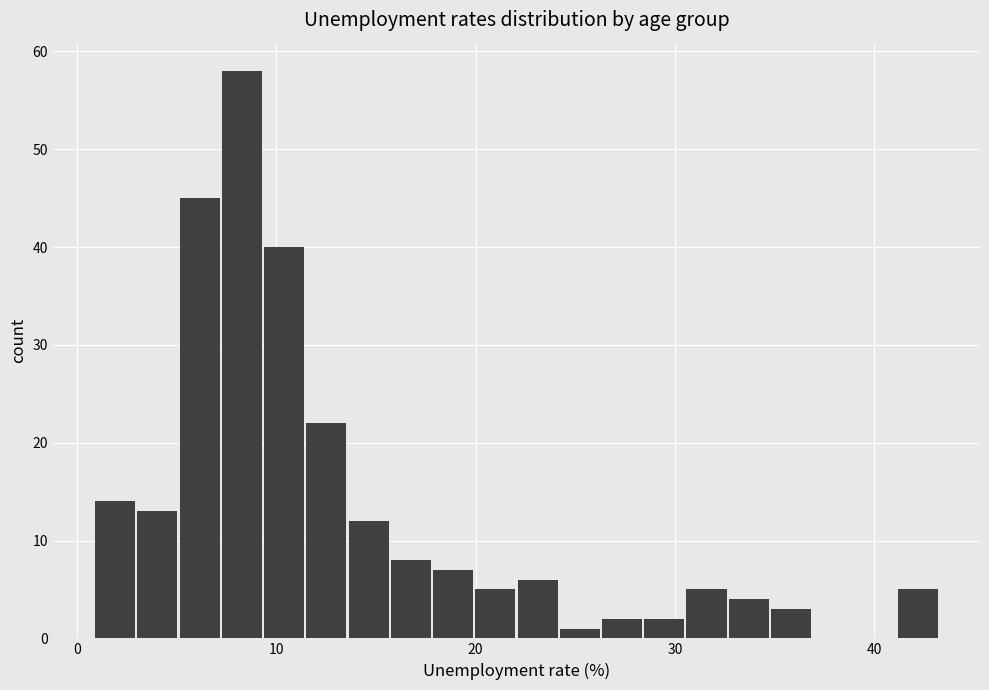

Around what value on the x-axis is the tallest bar? Give the approximate position of its centre, as read against the axis.

8